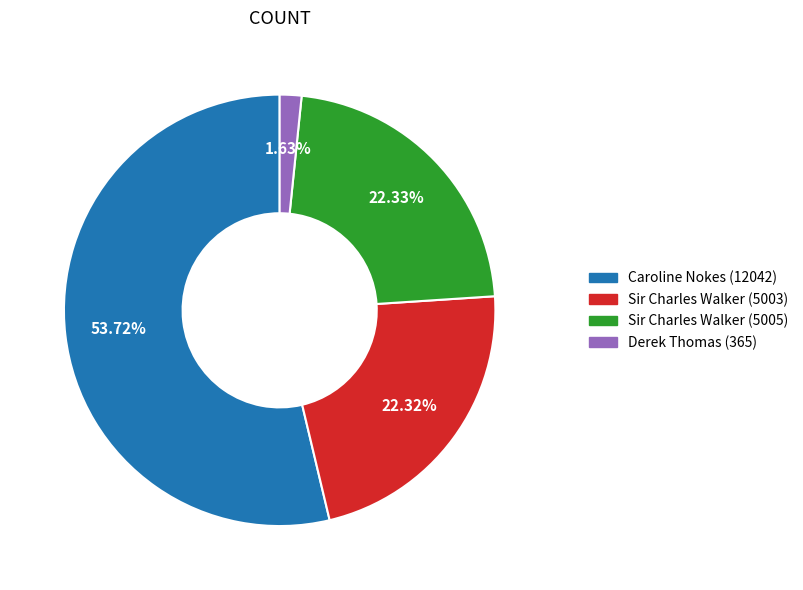

How many slices are in this pie chart?

4